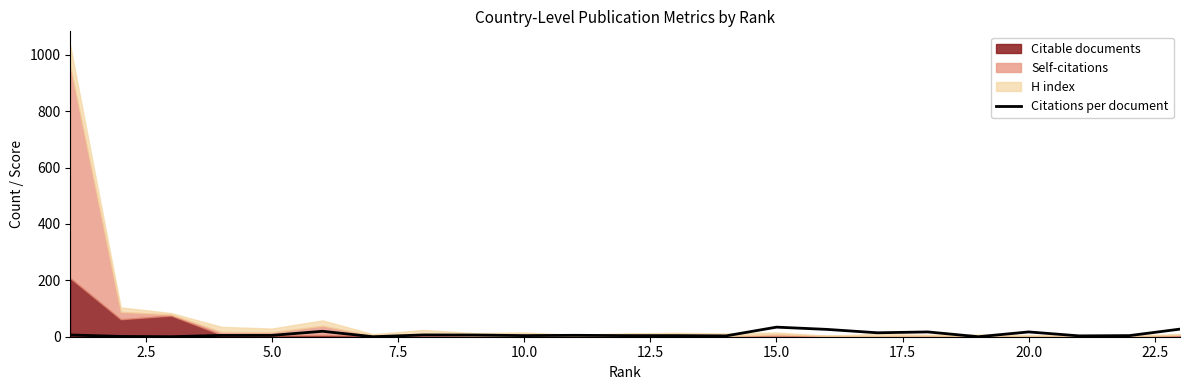

What is the maximum value for Citations per document?

34.0